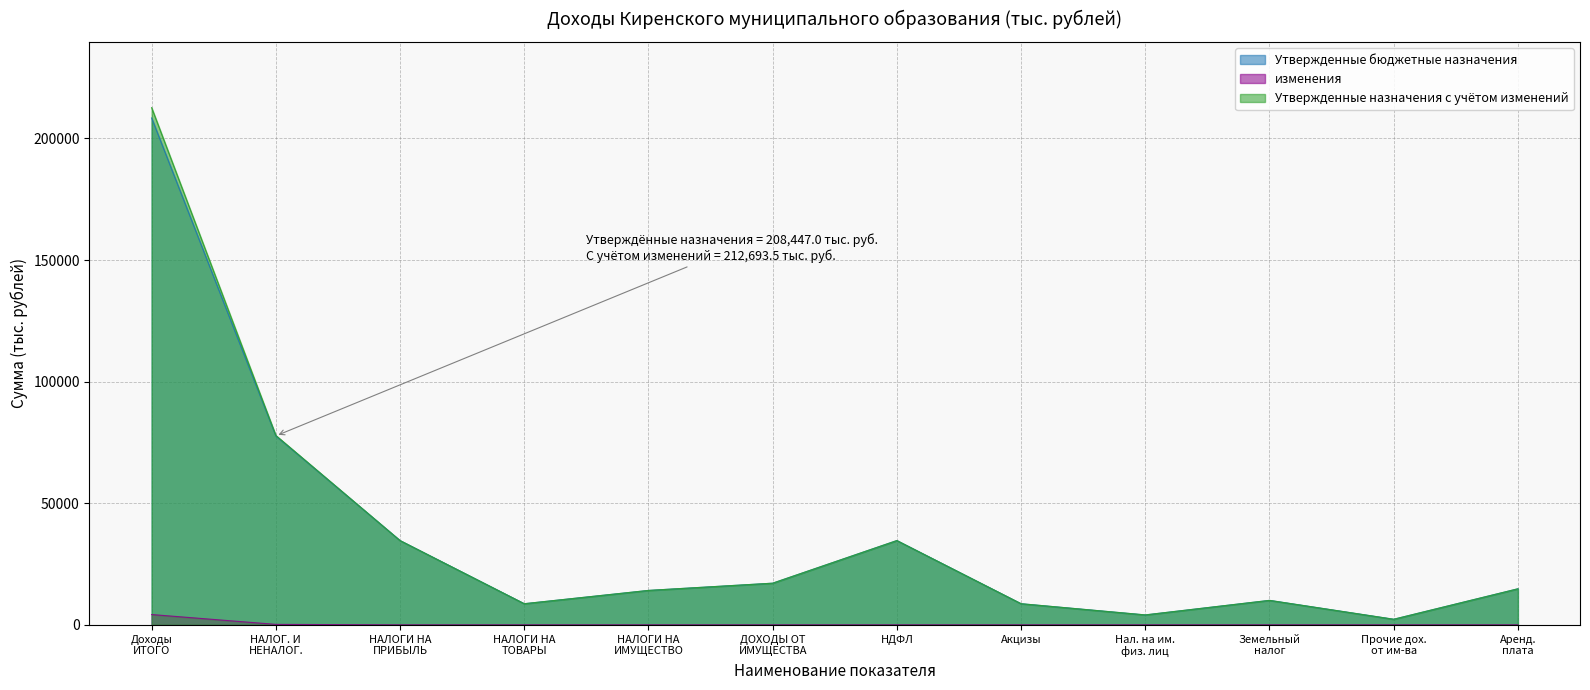

Which series has the widest spread of values?

Утвержденные назначения с учётом изменений